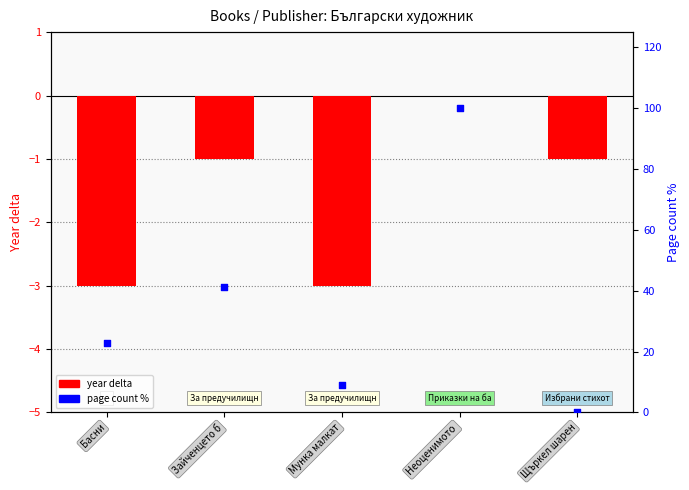

Which series reaches the maximum Y coordinate?

page count %